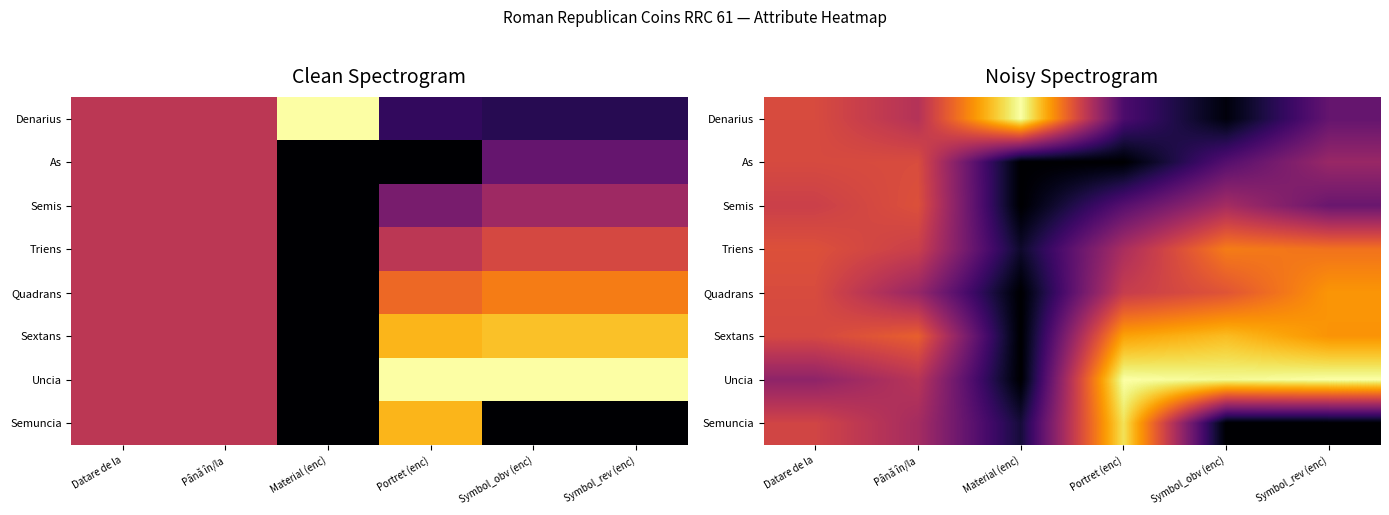

Is it true that Quadrans equals 0.0 at Material (enc)?

True